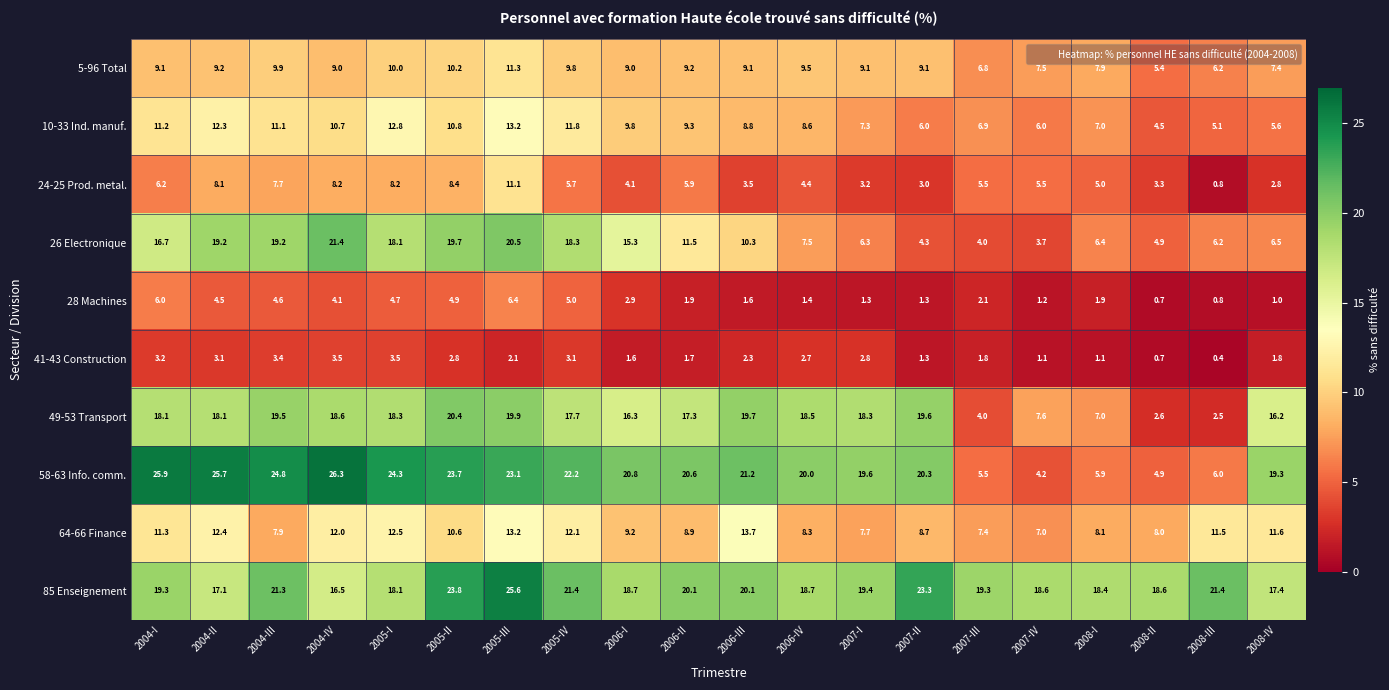

What is the total value across all series at 2005-IV?

127.1